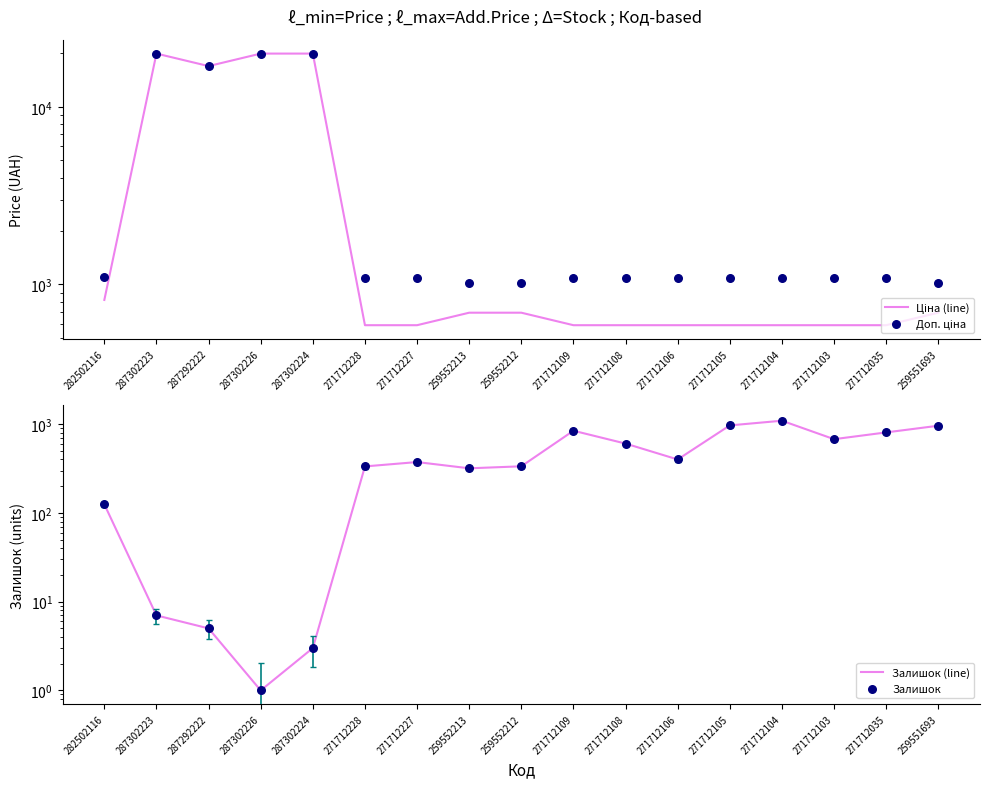

At how many categories does at least one series exceed 1466?

4